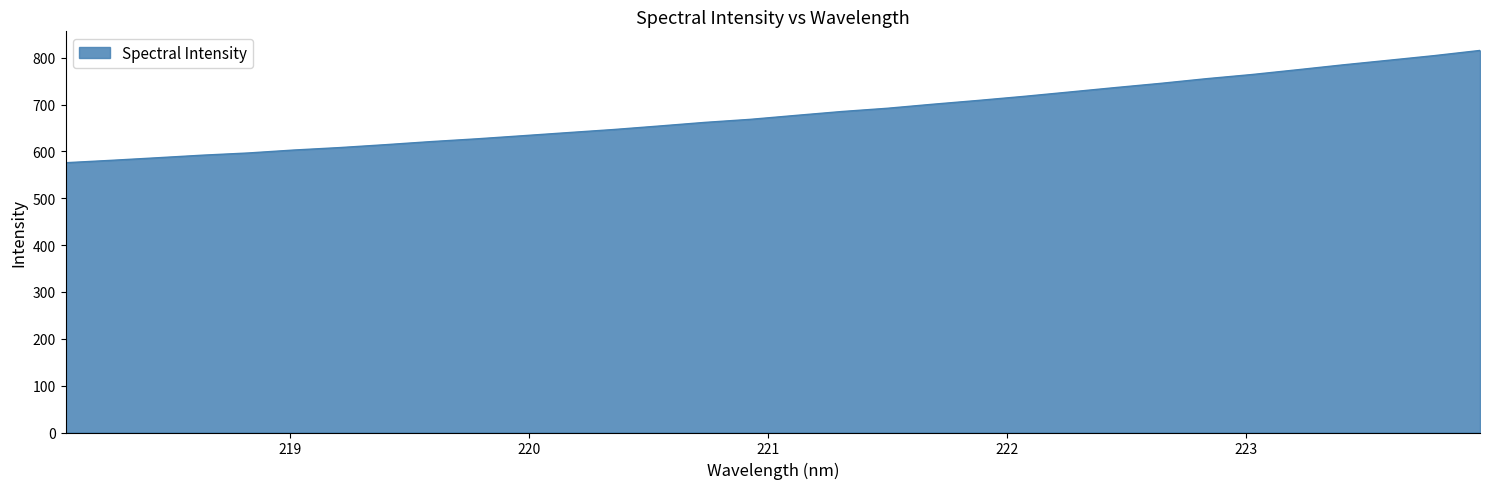

What is the minimum value shown in the chart?

575.8